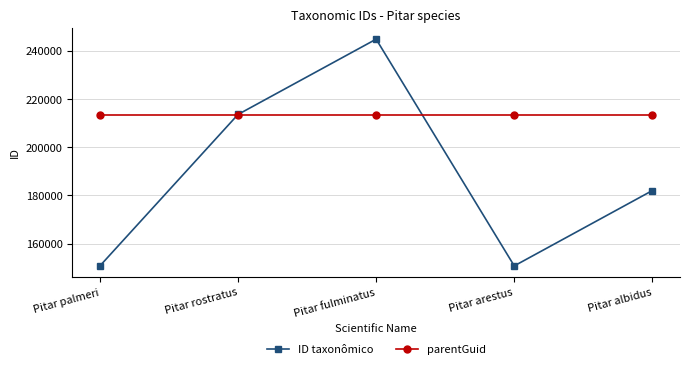

Which series ends up on top after the final intersection of ID taxonômico and parentGuid?

parentGuid